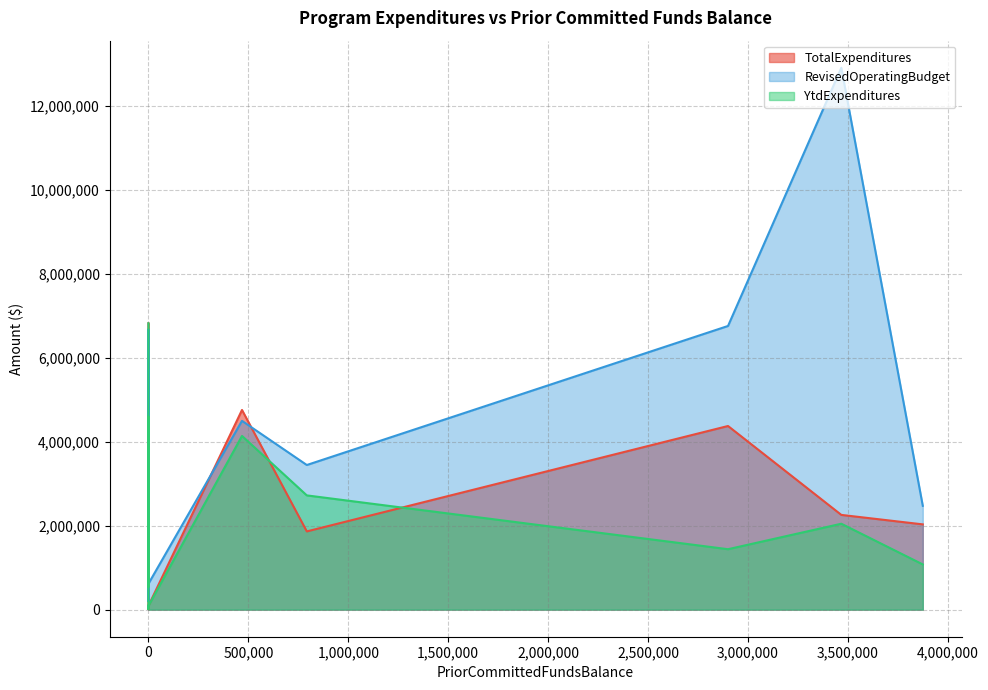

What is the difference between the second highest and minimum values in the RevisedOperatingBudget series?

6557560